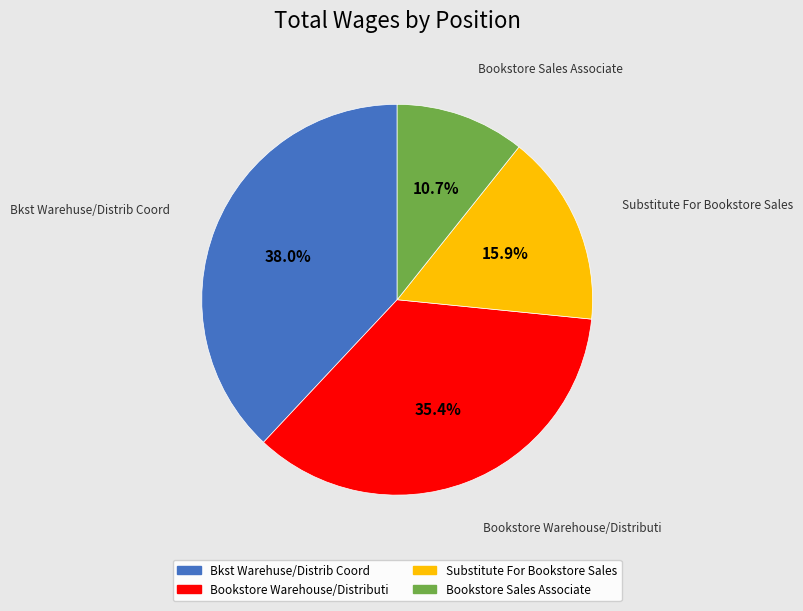

Is there a majority slice in this chart?

No